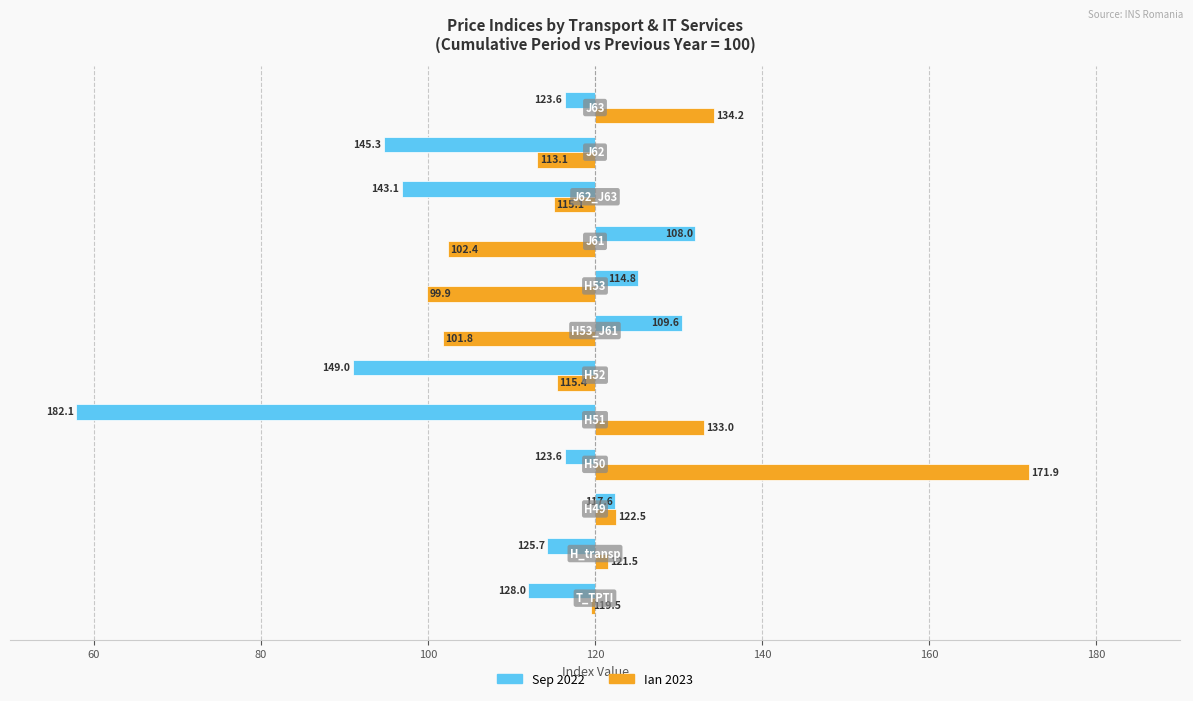

How many groups of bars are there?

12